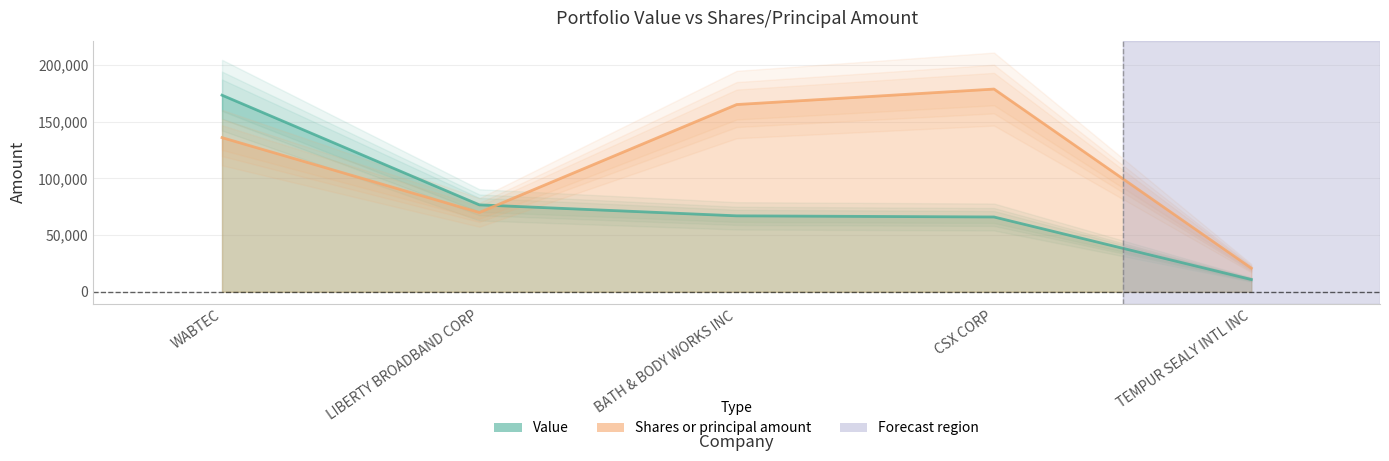

What is the difference between the maximum and minimum values in the Shares or principal amount series?

157857.6